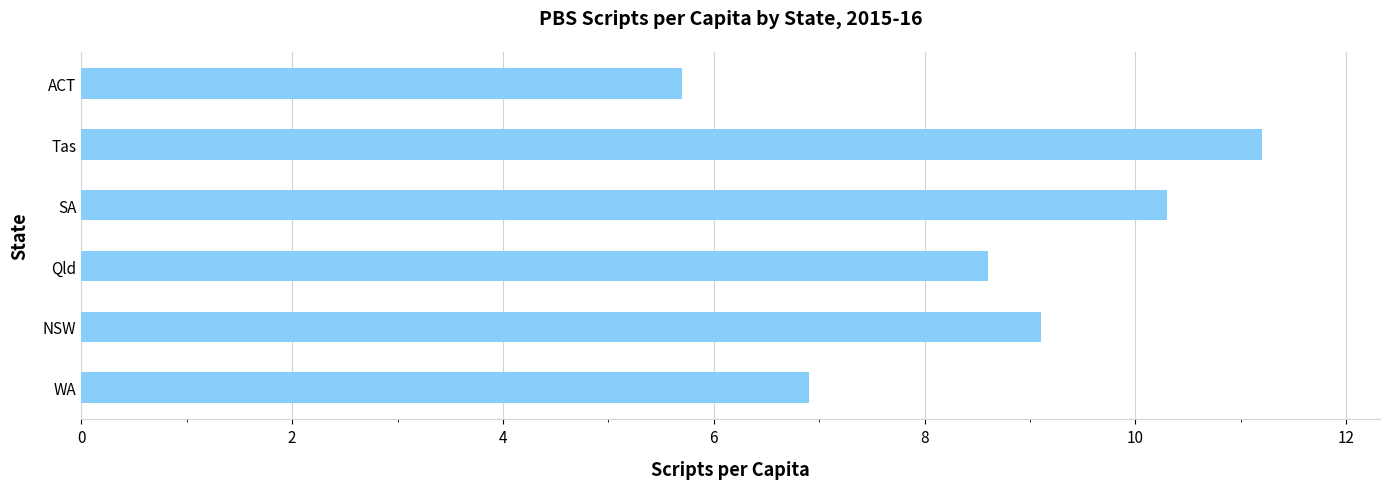

How many series are shown in this chart?

1